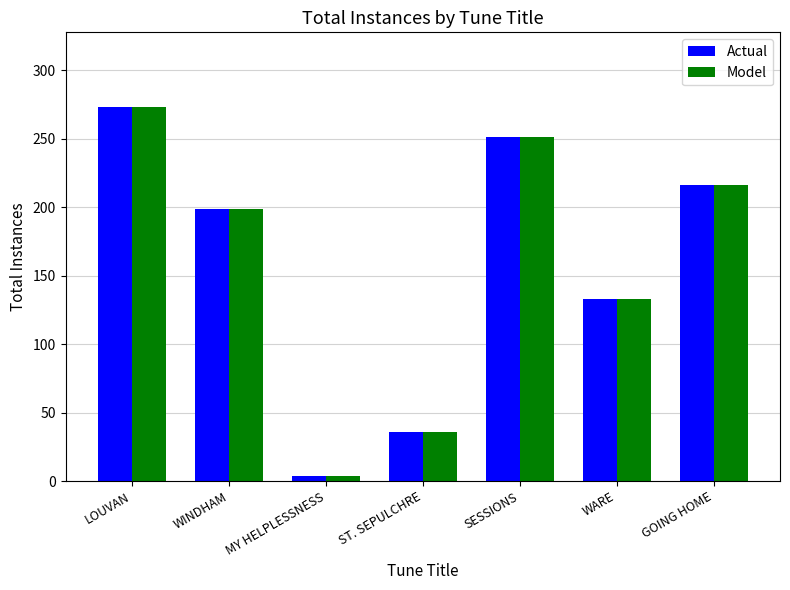

Which category has the lowest value across all series?

MY HELPLESSNESS